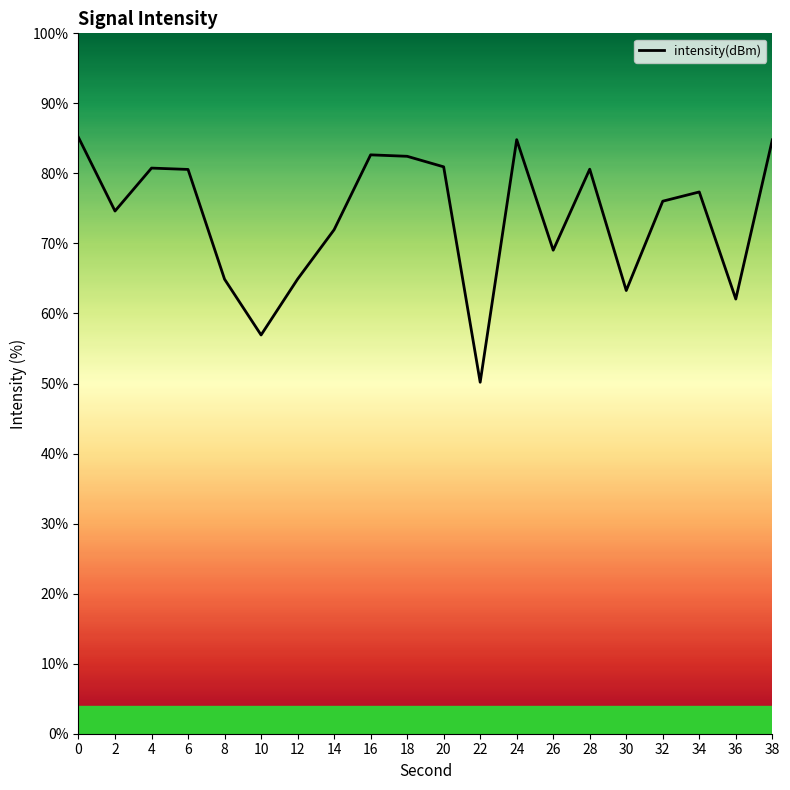

What is the sum of the values at 28 and 24?

165.4